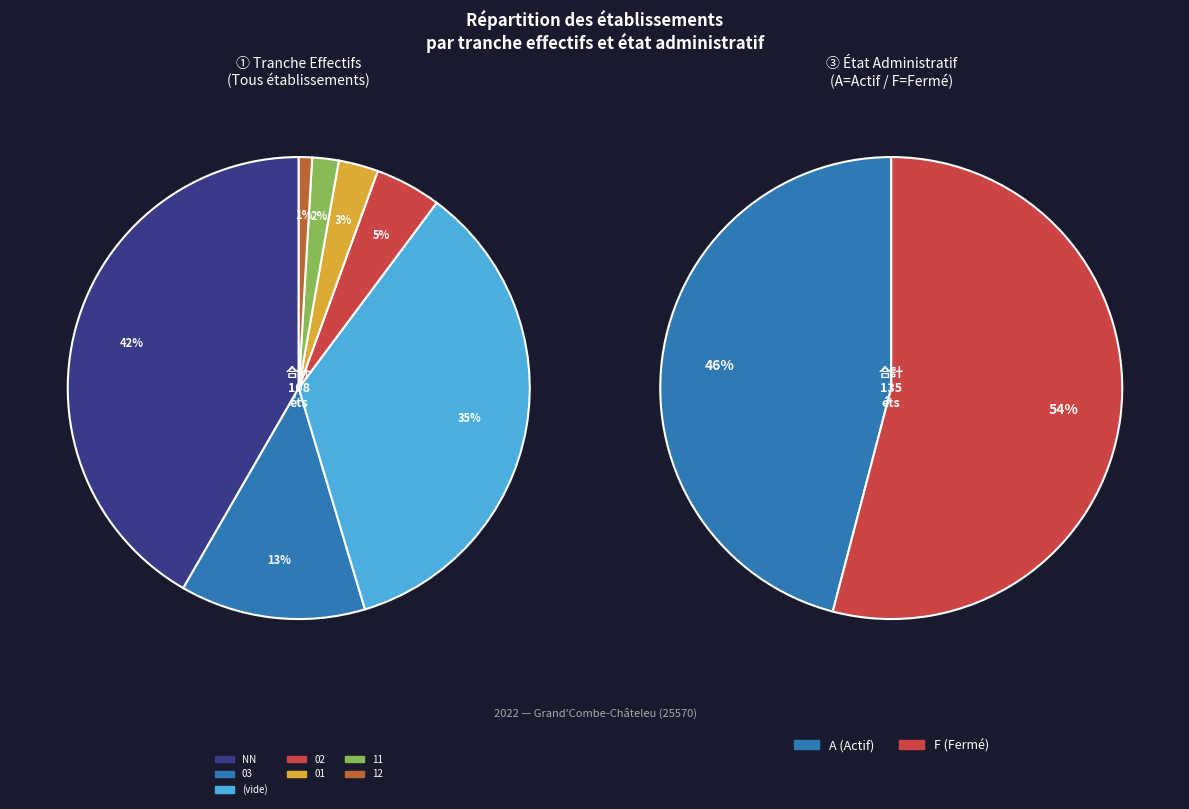

Combined, do 03 and 21 account for over 50%?

No